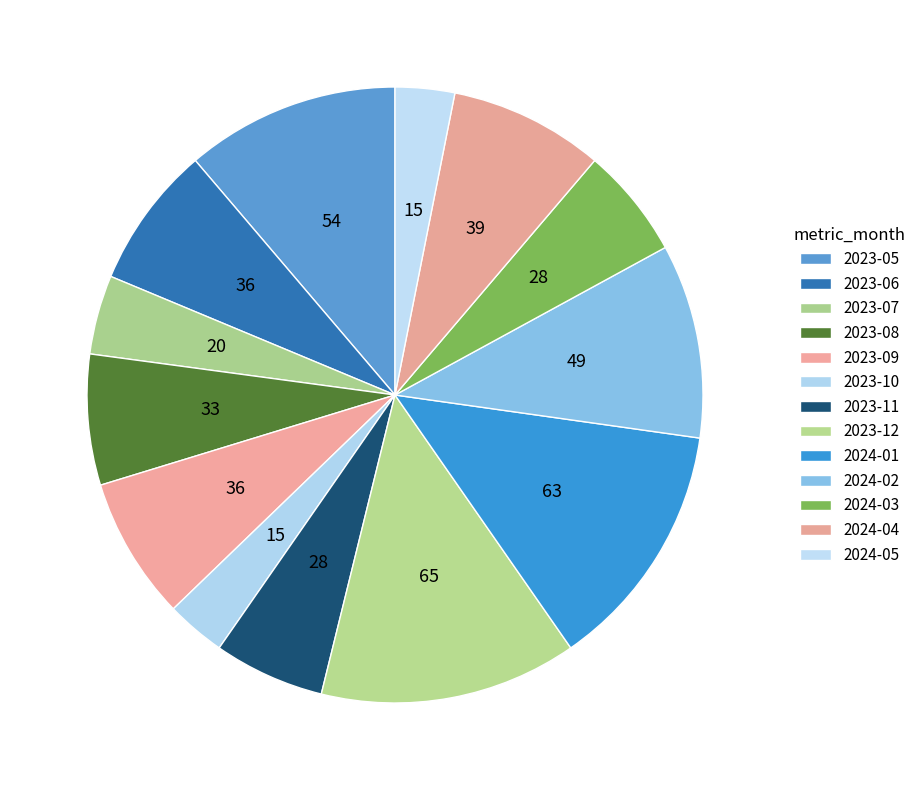

Which has a higher value, 2023-05 or 2024-02?

2023-05